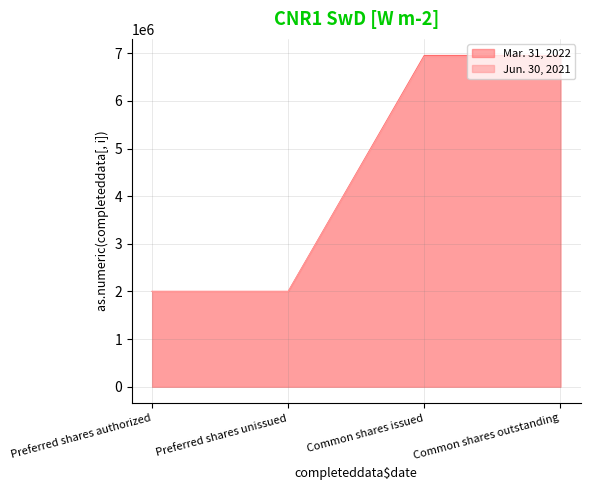

Which series changed the most between Preferred shares unissued and Common shares issued?

Mar. 31, 2022